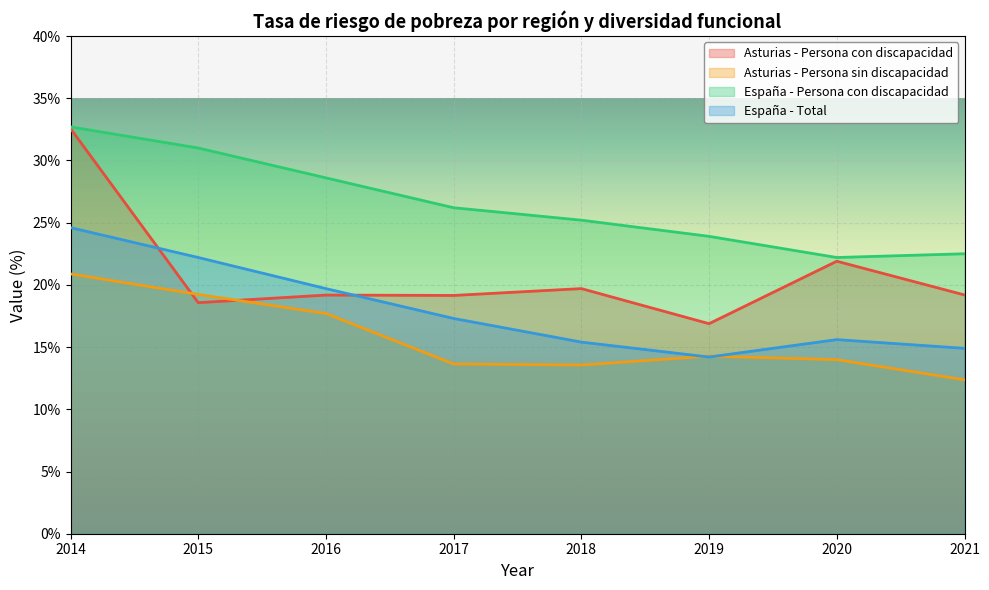

What is the value of the Asturias - Persona con discapacidad point at the 6th from the left?

16.9